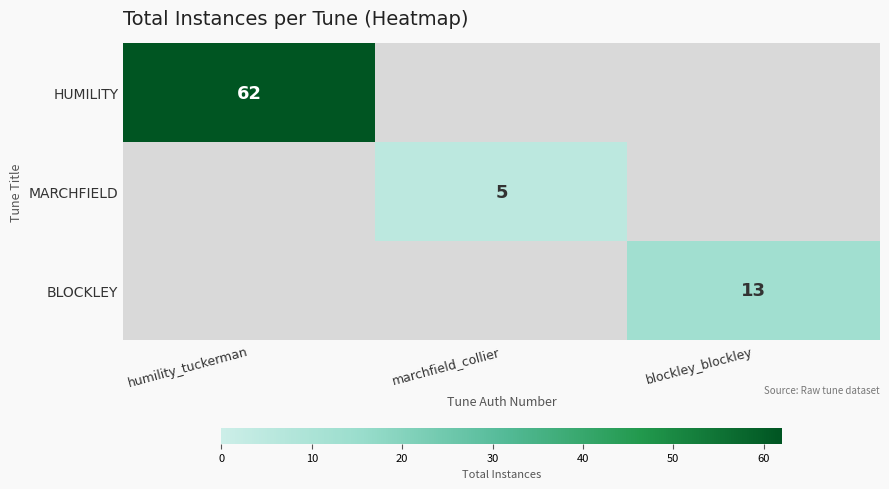

True or false: MARCHFIELD has a value of 5 at marchfield_collier.

True